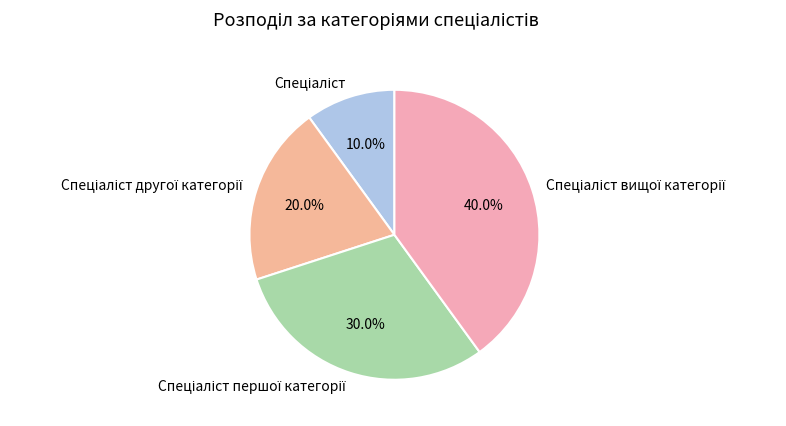

Is there a majority slice in this chart?

No